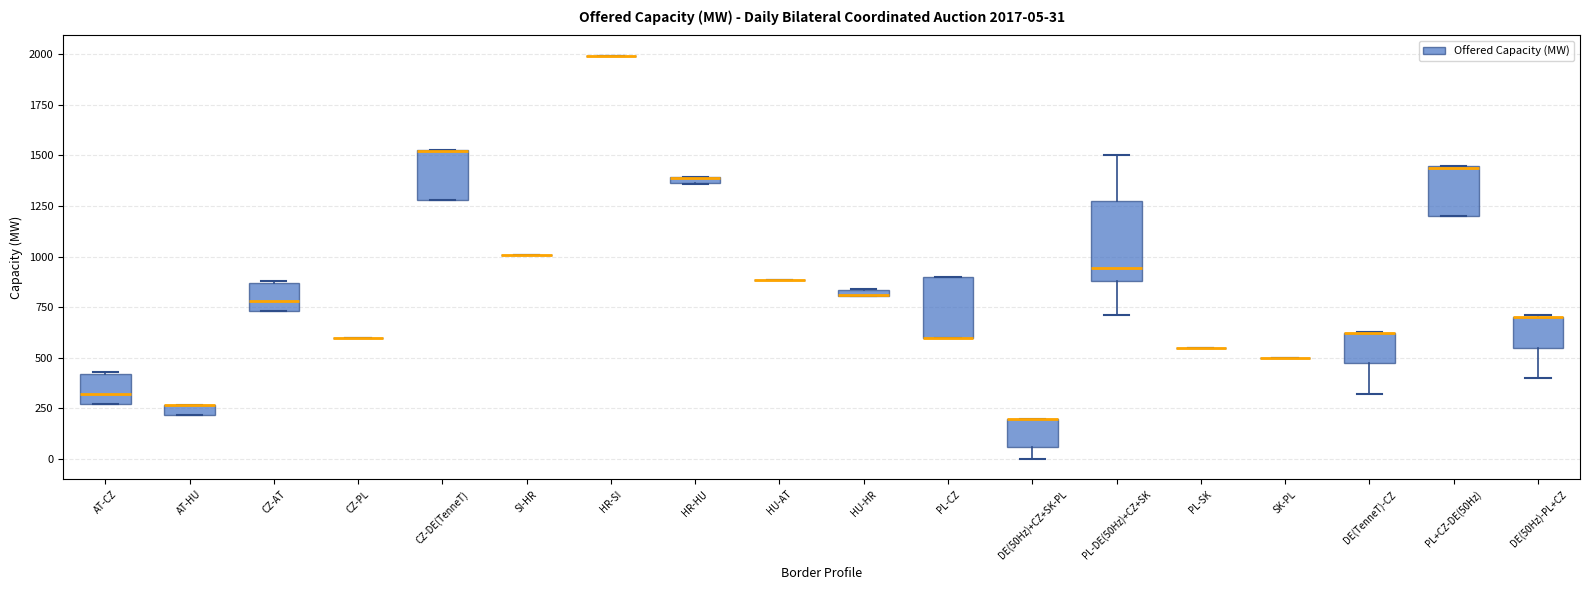

Comparing the boxes themselves (not the whiskers), which one is the tallest?

PL-DE(50Hz)+CZ+SK